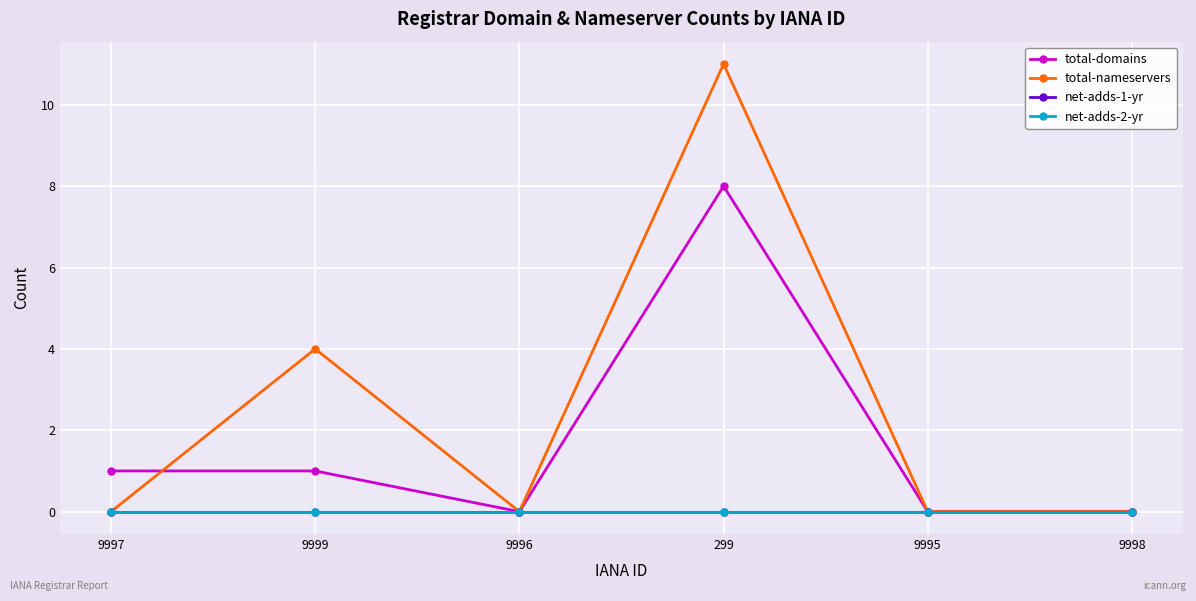

What is the total value across all series at 9999?

5